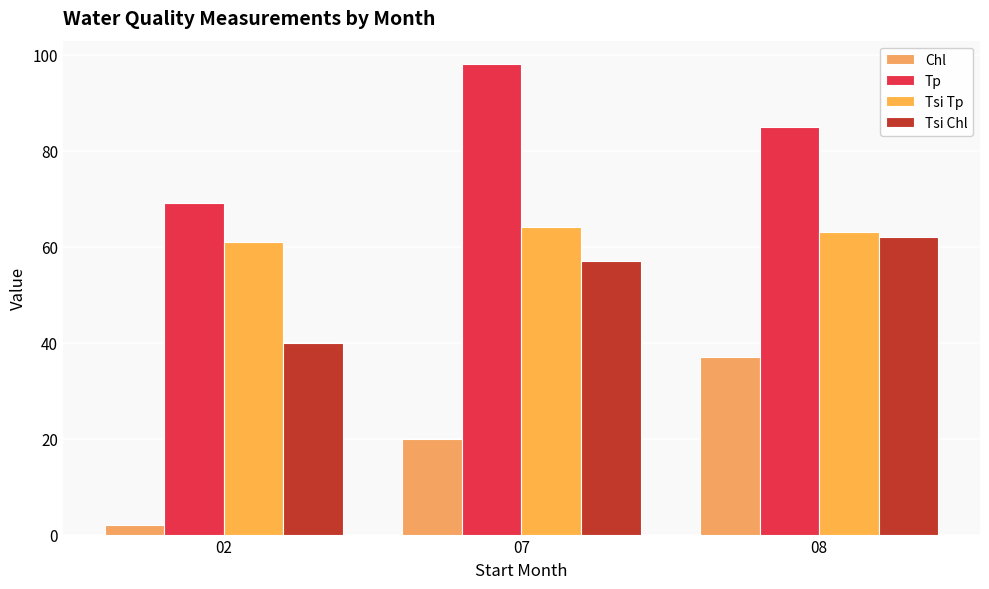

What is the value of the Tsi Tp bar at the 1st from the left?

61